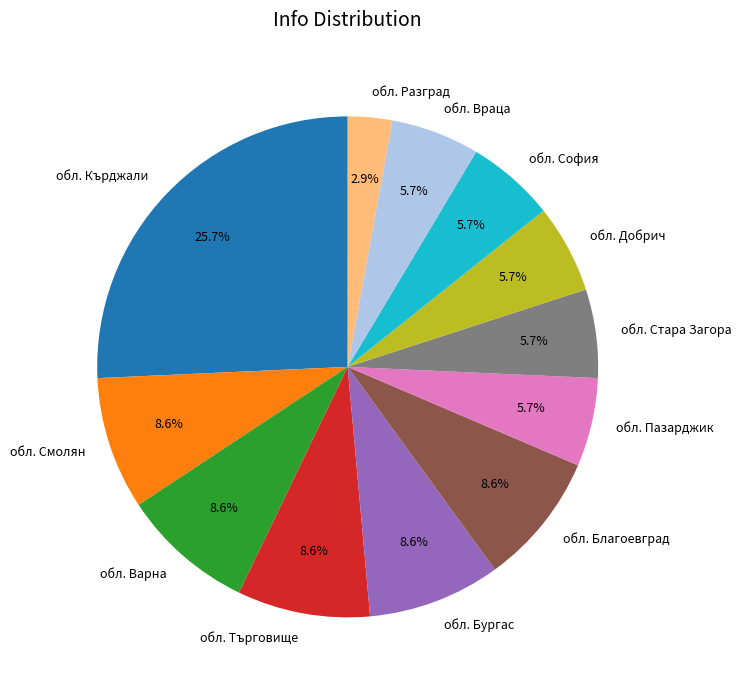

Is the sum of обл. Стара Загора and обл. Бургас greater than half?

No